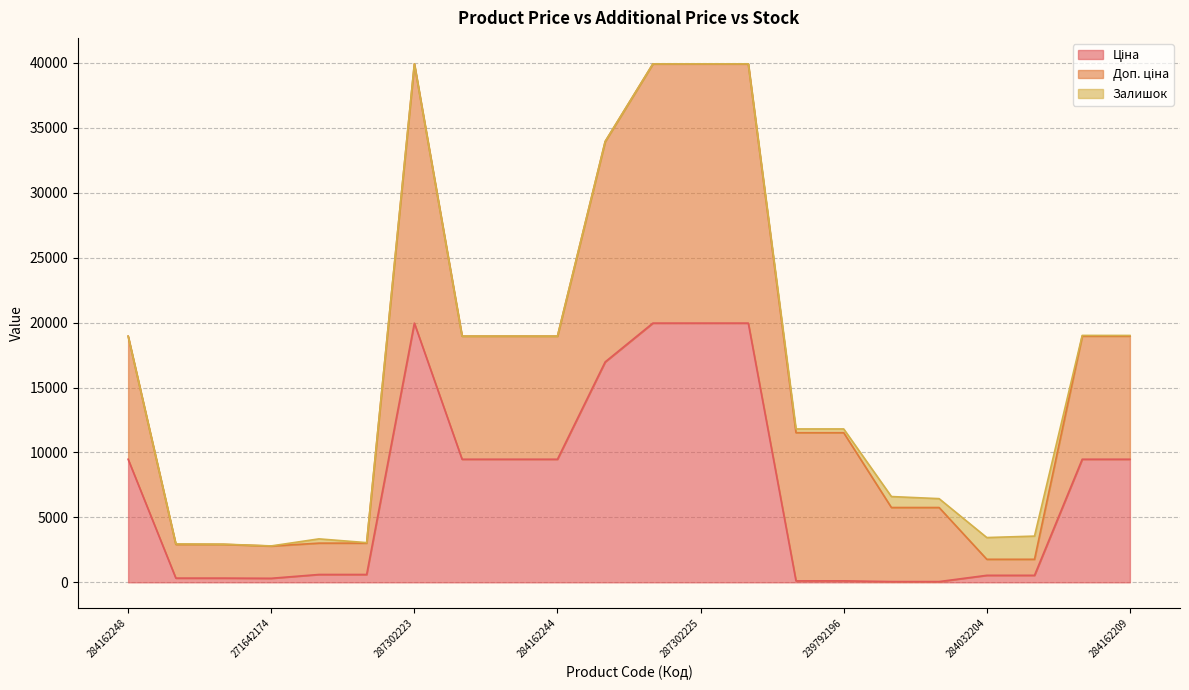

What is the sum of all Залишок values?

6127.0